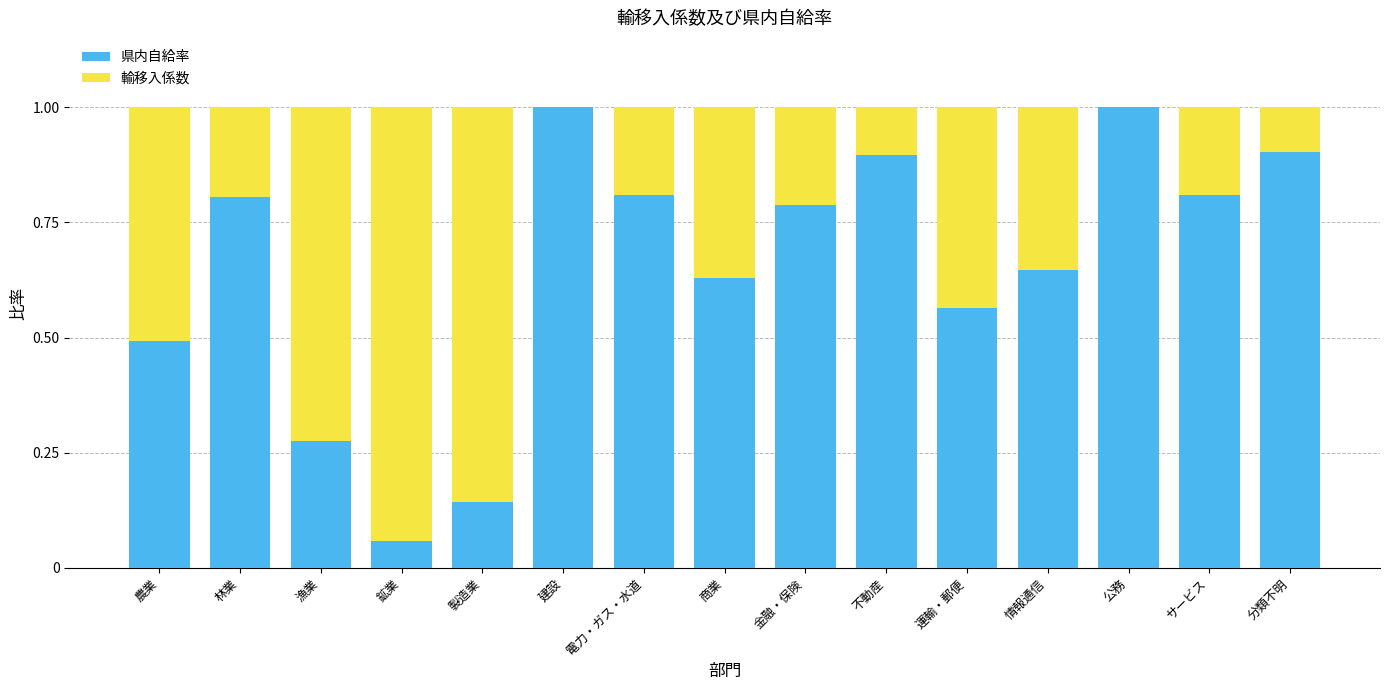

Count the number of data series in this chart.

2